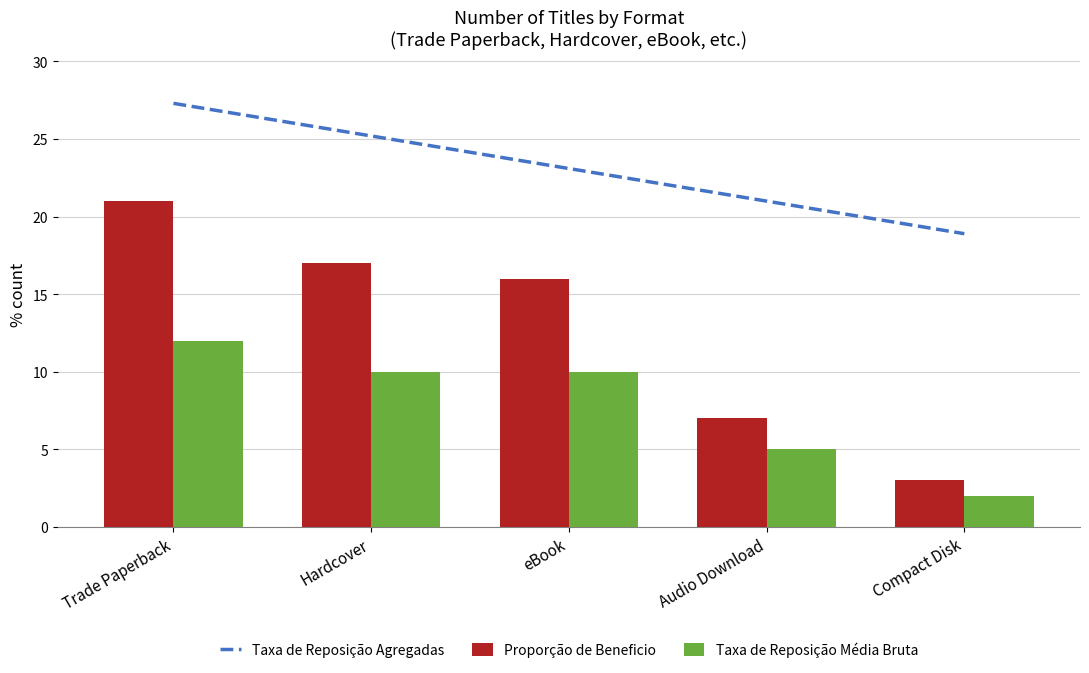

At which category is the sum across all series the highest?

Trade Paperback